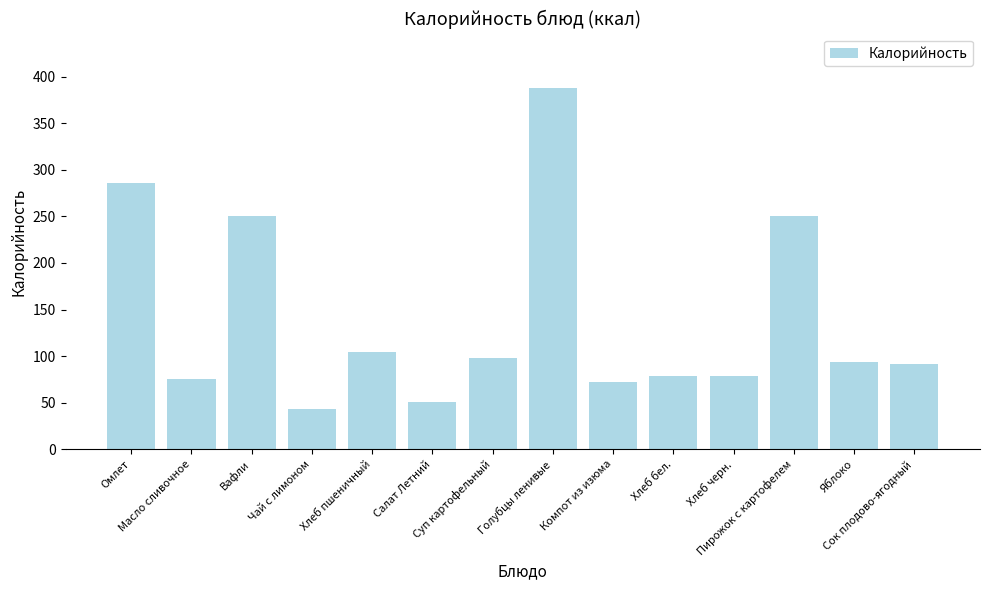

What is the label of the 1st bar from the left?

Омлет